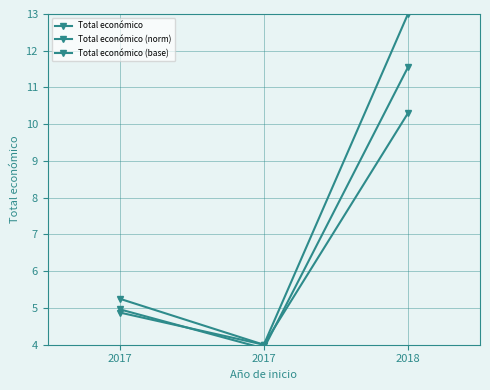

Which has a higher value, 2017 or 2017?

2017